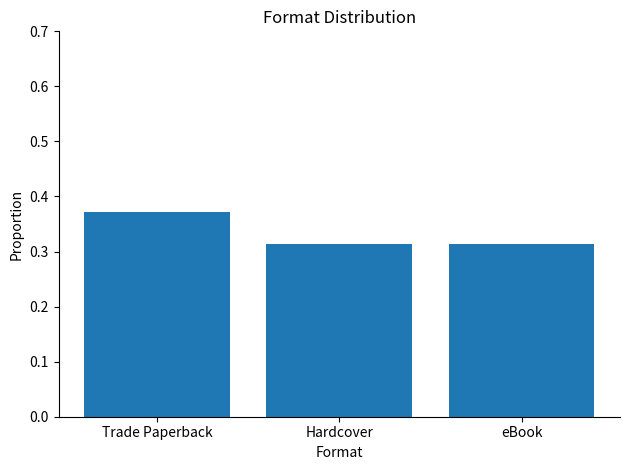

What is the sum of the values at eBook and Trade Paperback?

0.7